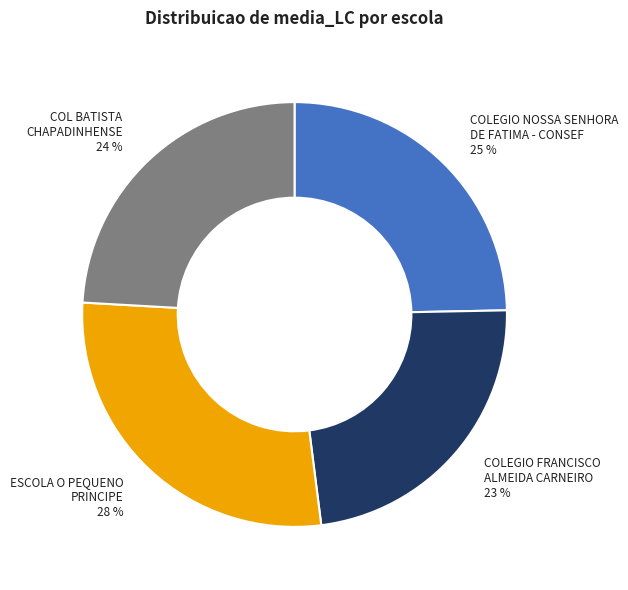

The ESCOLA O PEQUENO PRINCIPE slice represents 17% of the pie. True or false?

False